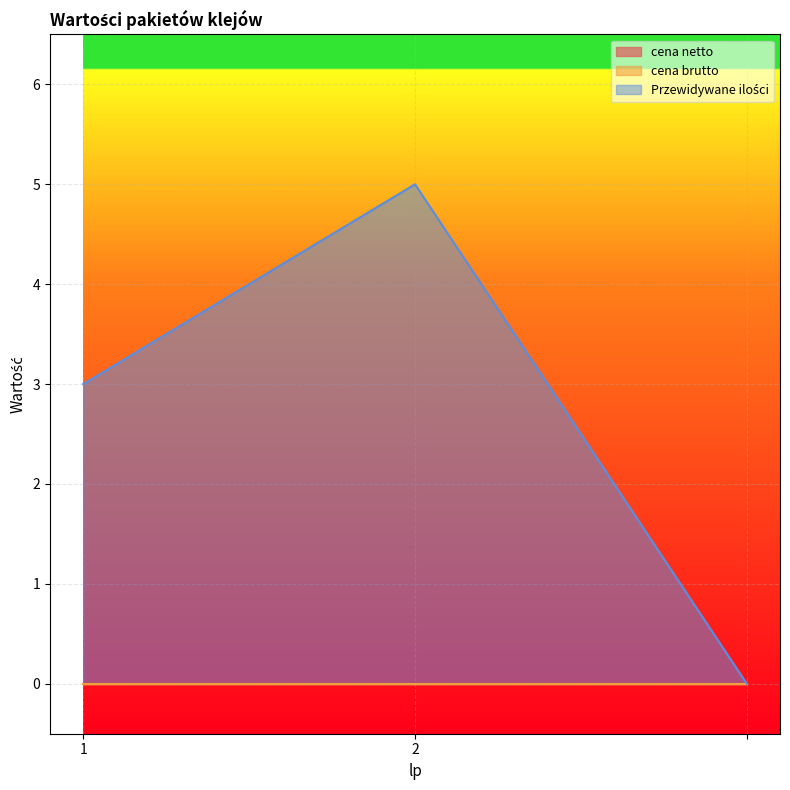

What is the difference between the maximum and minimum values in the Przewidywane ilości series?

5